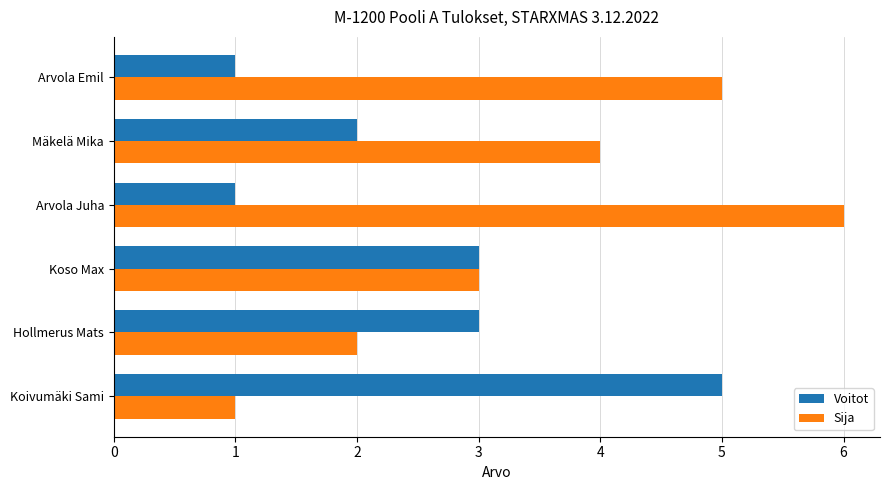

How many Sija values are between 2 and 5?

4